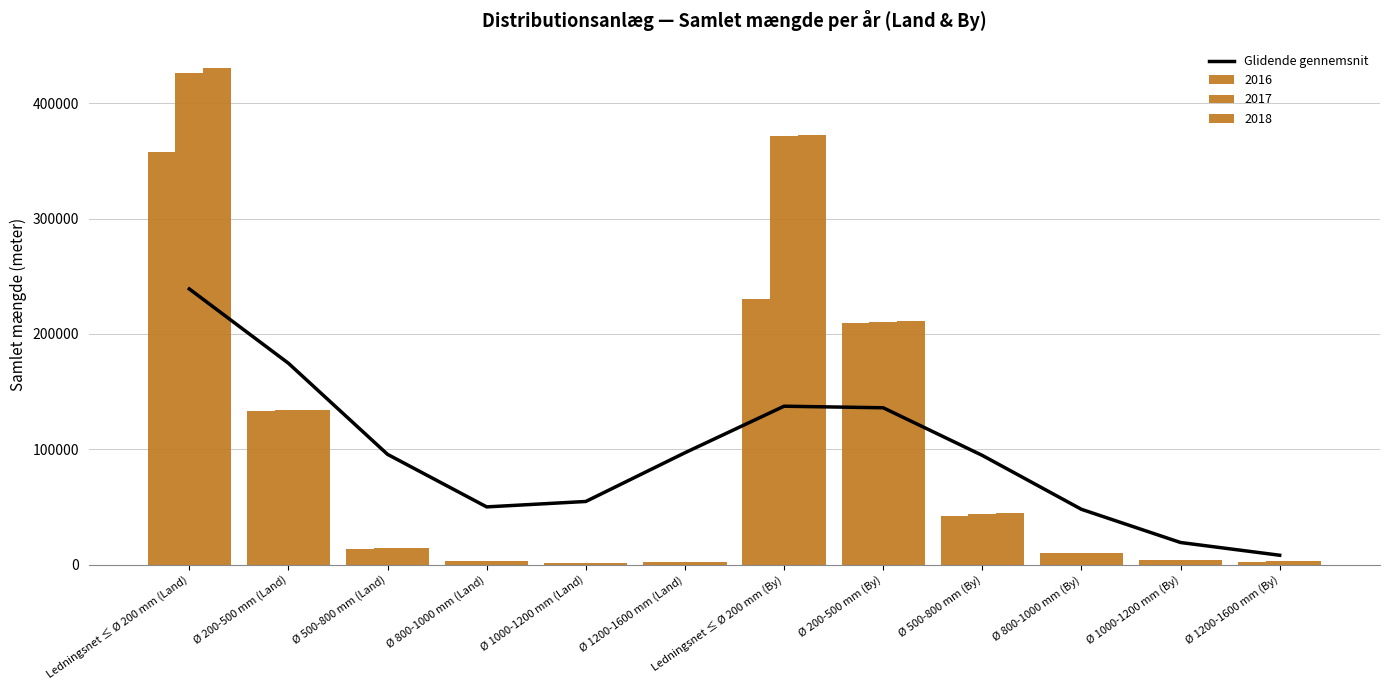

The chart shows a value of 238483.6 at Ledningsnet ≤ Ø 200 mm (By). True or false?

False